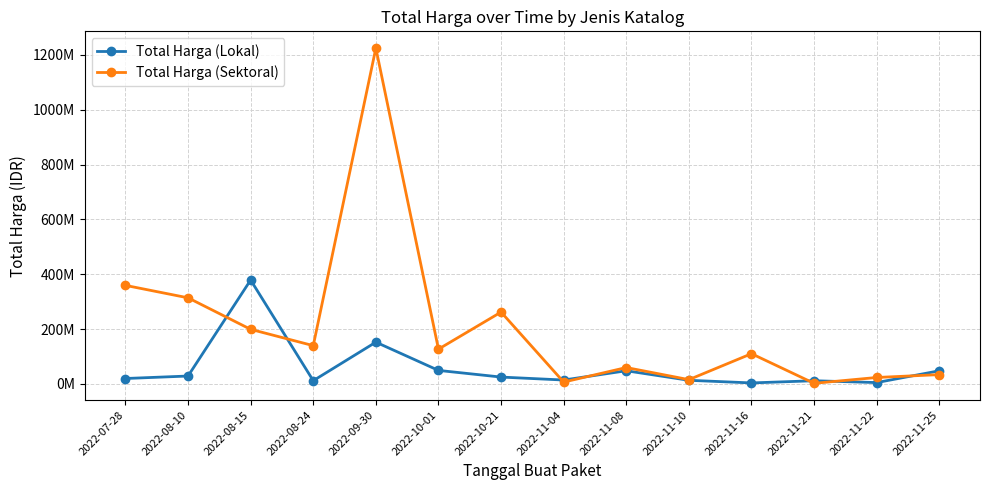

Reading right to left, list all the values displayed in this chart.

Total Harga (Lokal): 48140000	5093000	11800000	3825000	13442000	48140000	14400000	25200000	49478000	152477000	12000000	379075000	29000000	19950000
Total Harga (Sektoral): 34132505	23680800	2395750	110389990	15787200	59935000	6936000	262118150	127000000	1224682000	139800000	199200000	314121780	359500000